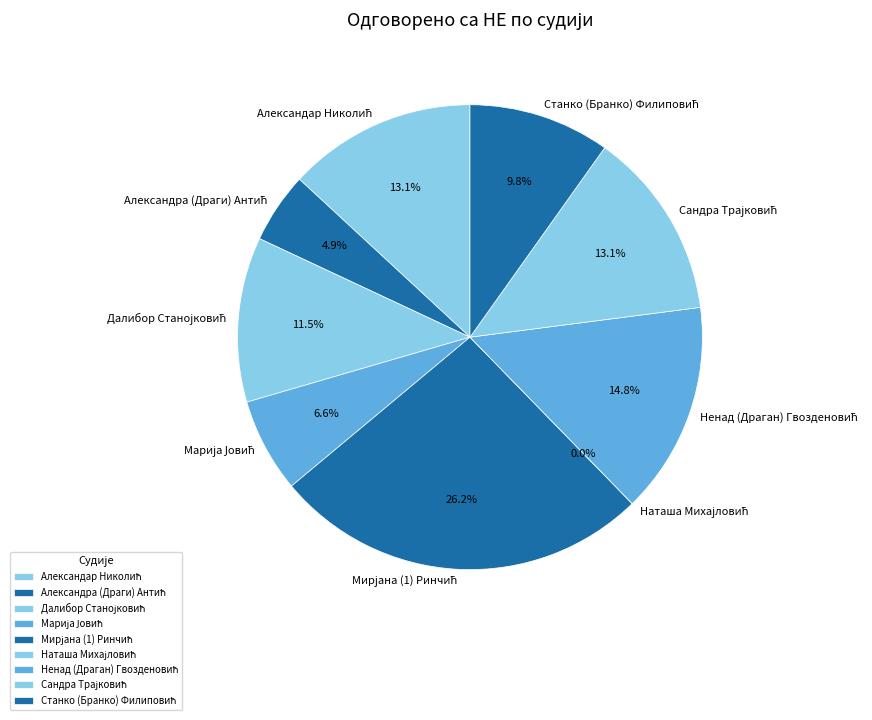

Count the number of slices in the pie.

9